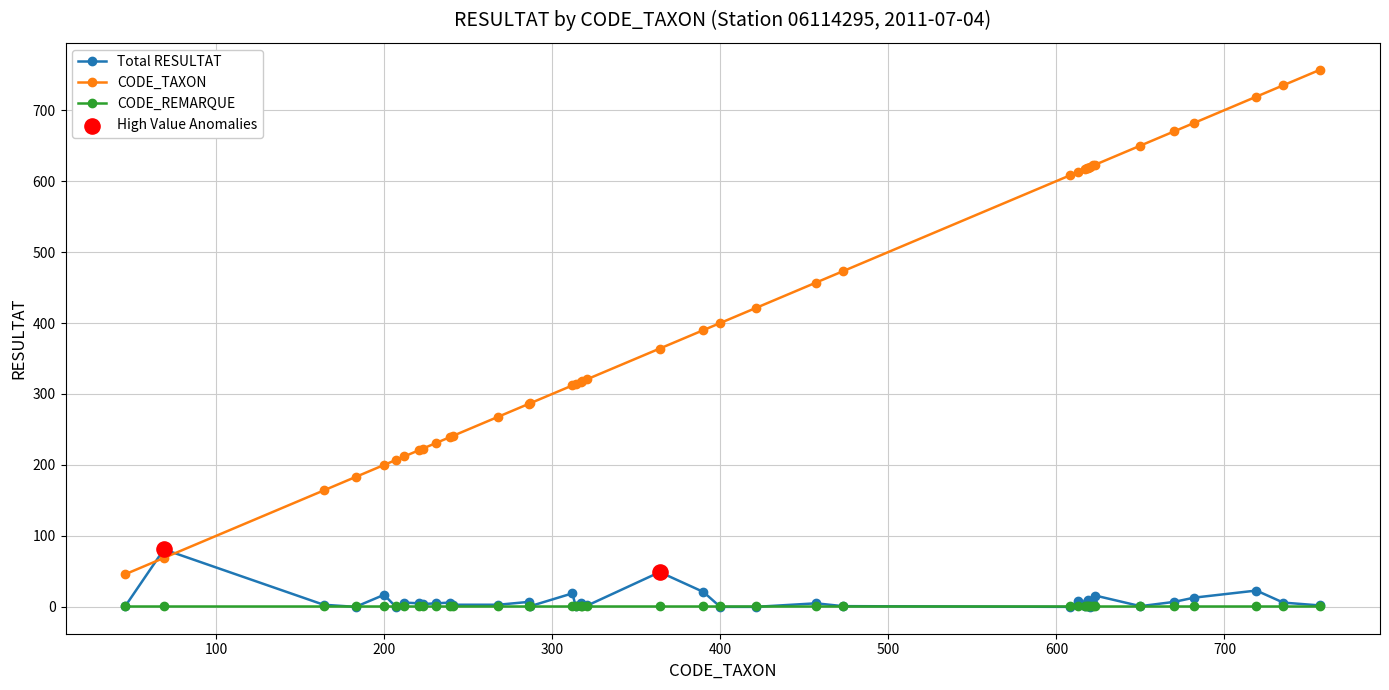

Which series has the largest range (max minus min)?

CODE_TAXON